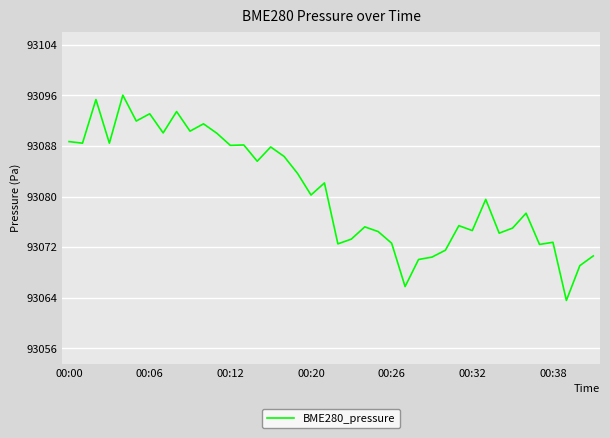

What is the minimum value shown in the chart?

93063.6